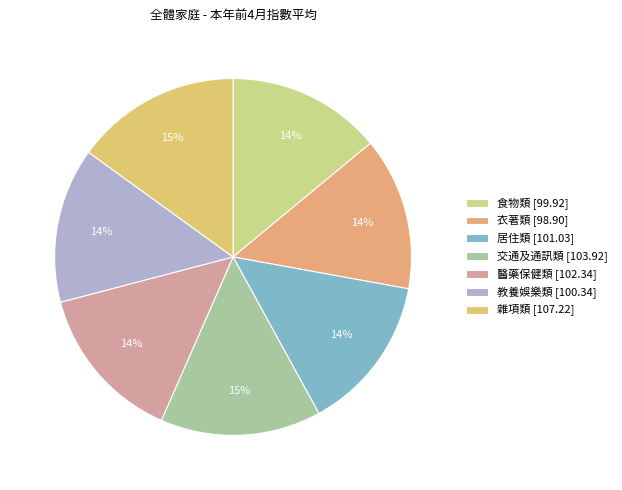

Does 食物類 represent more than half of the total?

No